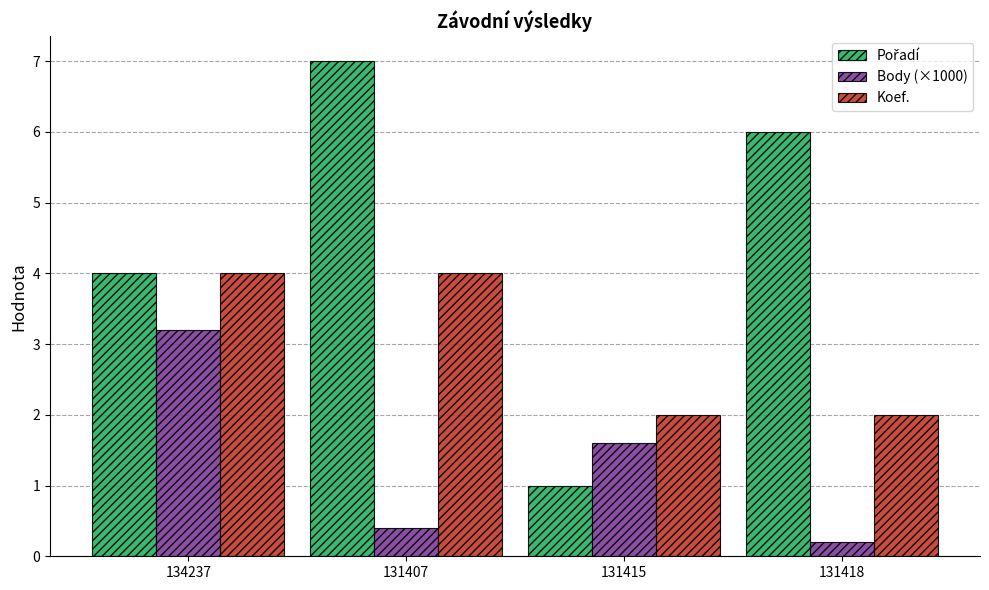

List the labels in order of Body (×1000) value, largest first.

134237, 131415, 131407, 131418